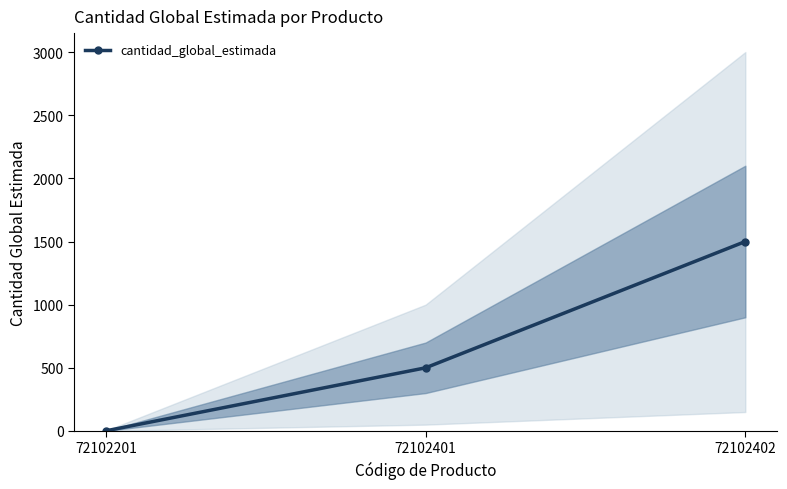

Reading left to right, extract all data points from this chart.

72102201=1	72102401=500	72102402=1500